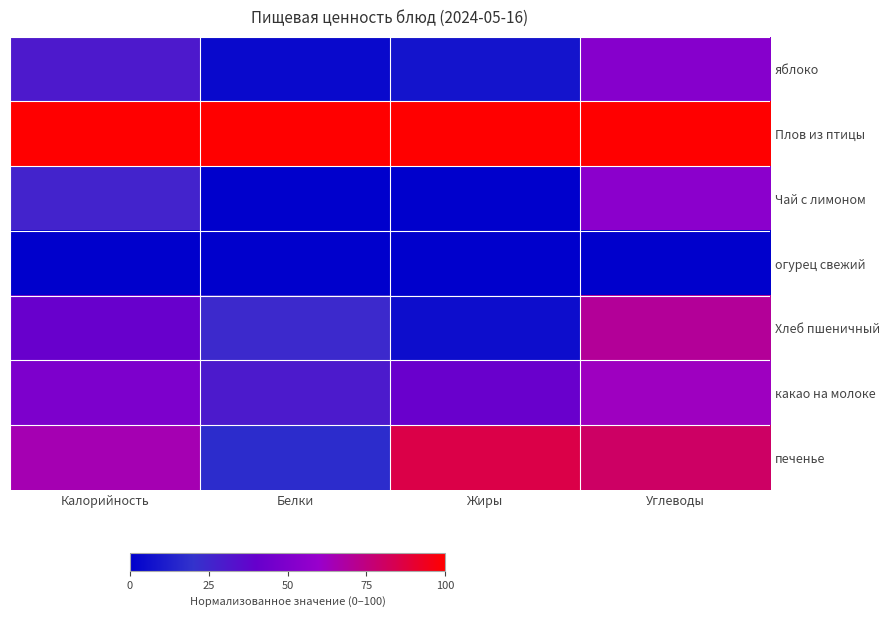

Reading left to right, list all the values displayed in this chart.

яблоко: Калорийность=30.1	Белки=3.7	Жиры=7.9	Углеводы=52.9
Плов из птицы: Калорийность=100.0	Белки=100.0	Жиры=100.0	Углеводы=100.0
Чай с лимоном: Калорийность=26.4	Белки=0.0	Жиры=0.0	Углеводы=54.8
огурец свежий: Калорийность=0.0	Белки=0.2	Жиры=0.0	Углеводы=0.0
Хлеб пшеничный: Калорийность=40.7	Белки=24.2	Жиры=5.1	Углеводы=70.1
какао на молоке: Калорийность=49.3	Белки=29.9	Жиры=41.7	Углеводы=62.1
печенье: Калорийность=65.0	Белки=17.6	Жиры=85.9	Углеводы=80.1